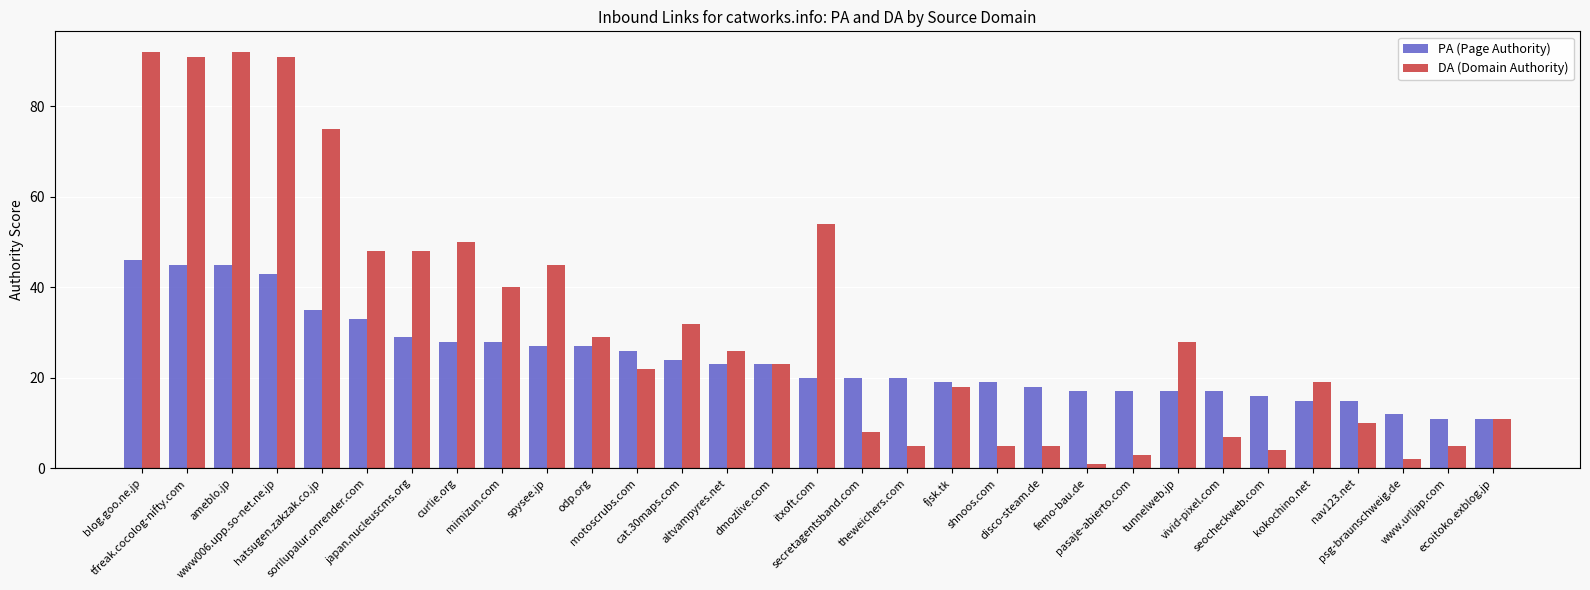

Is the value of DA (Domain Authority) at ameblo.jp greater than the value of PA (Page Authority) at sorilupalur.onrender.com?

Yes